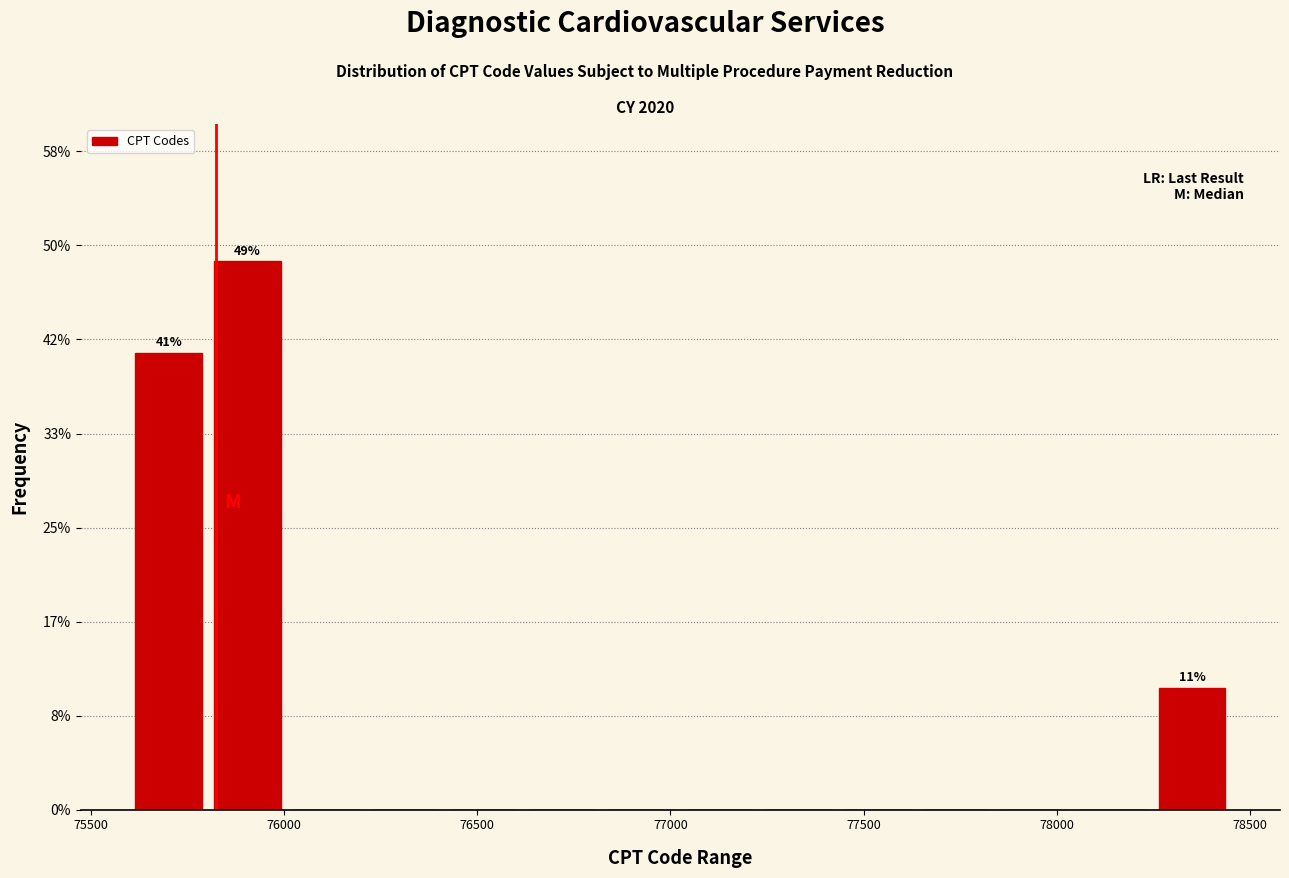

Over which range of the x-axis is the bar tallest?

75800 to 76000